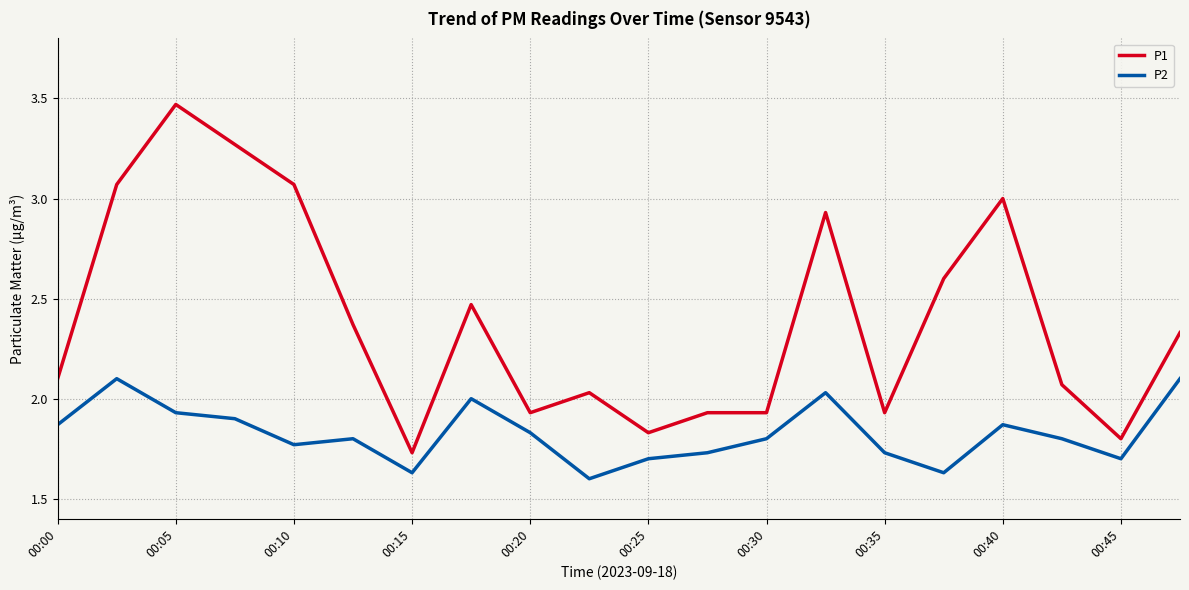

List the series in order of their peak value, highest first.

P1, P2